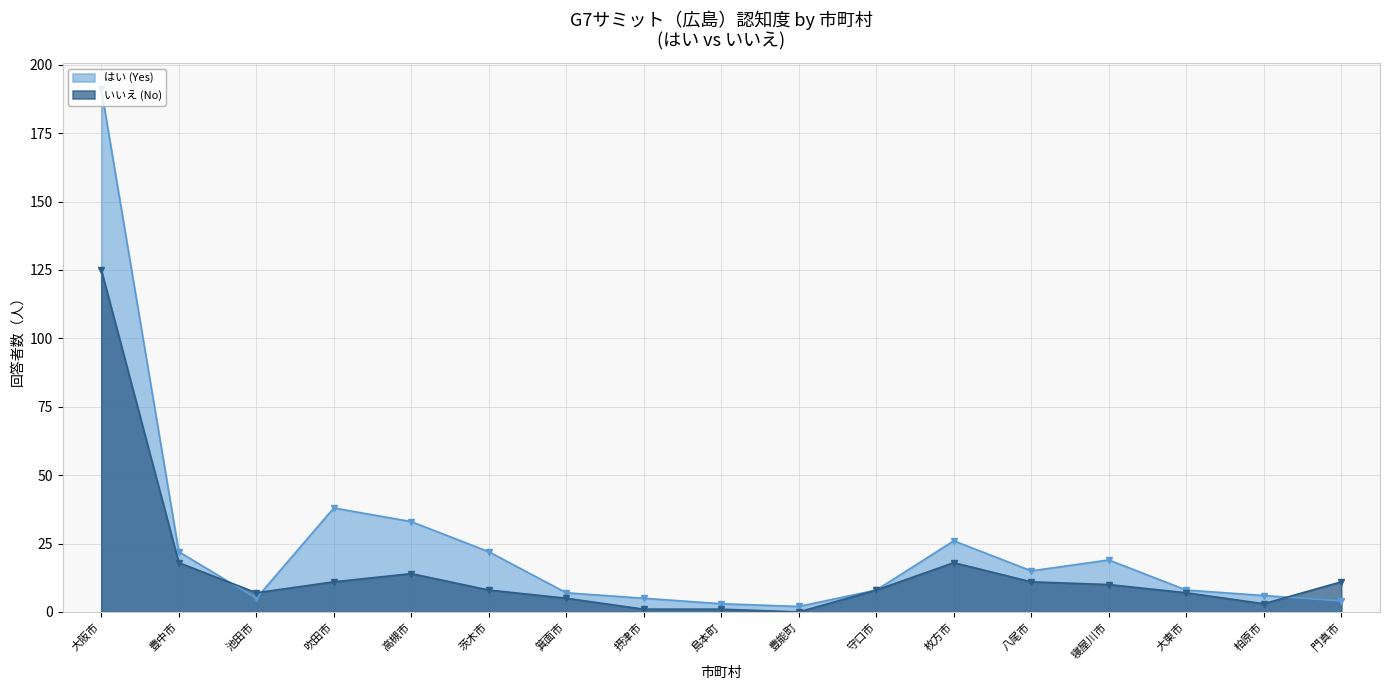

What is the sum of the いいえ (No) values at 箕面市 and 豊能町?

5